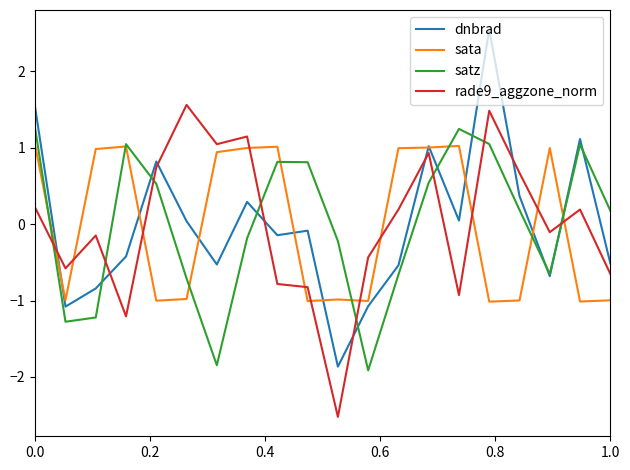

How many values in the dnbrad series are below 0?

11